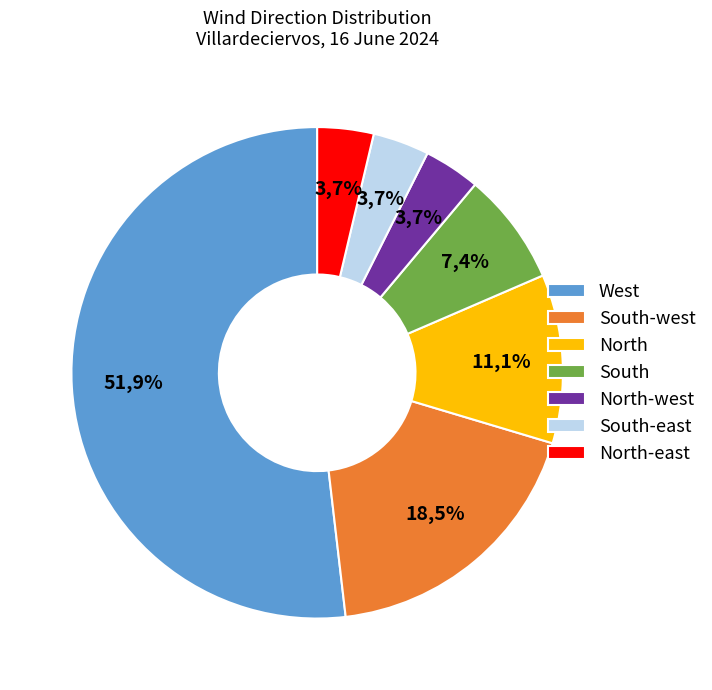

What is the change in value from West to South-east?

-13